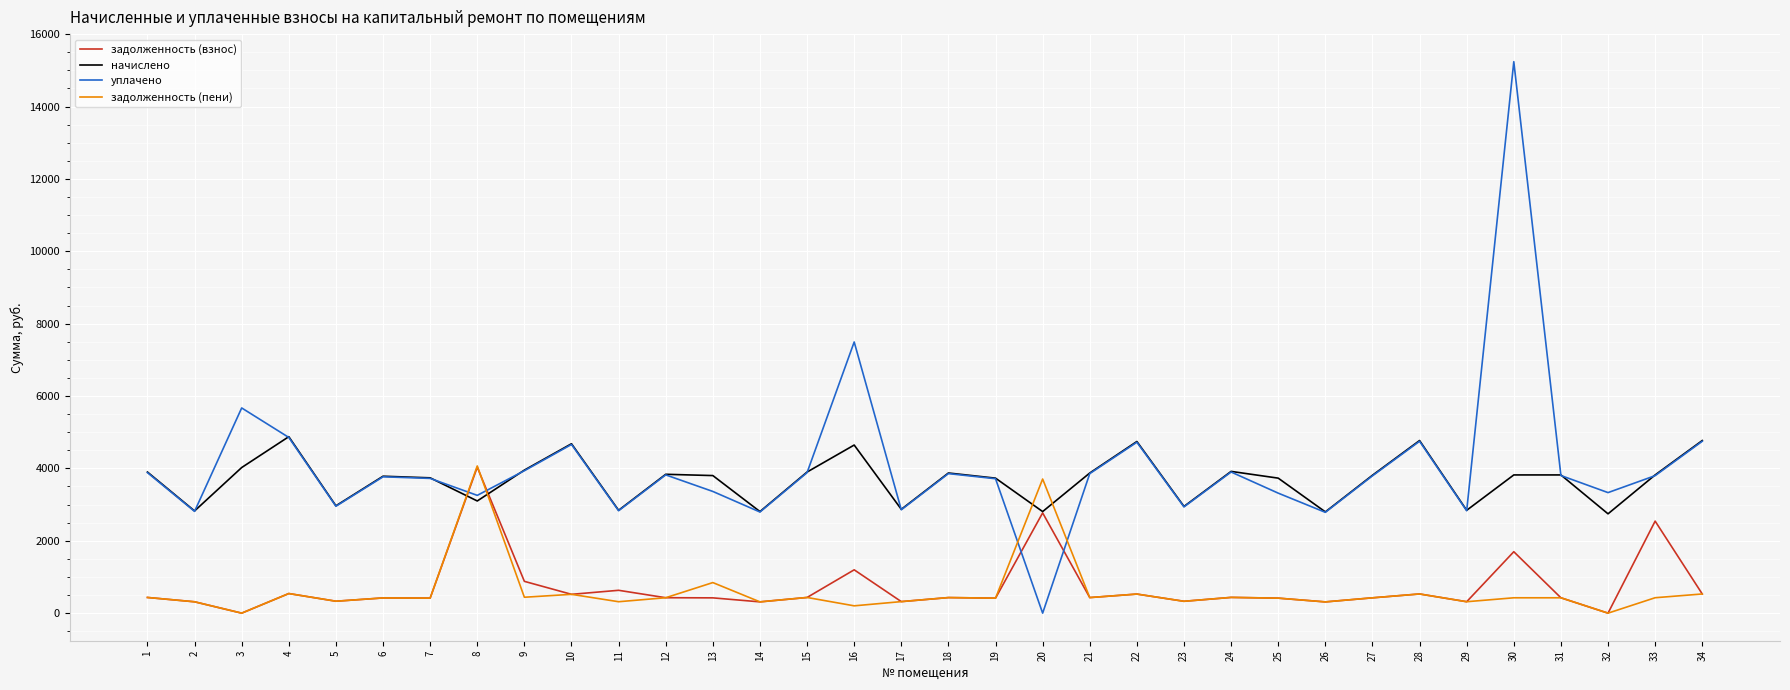

Between 10 and 12, which series saw the biggest shift?

начислено